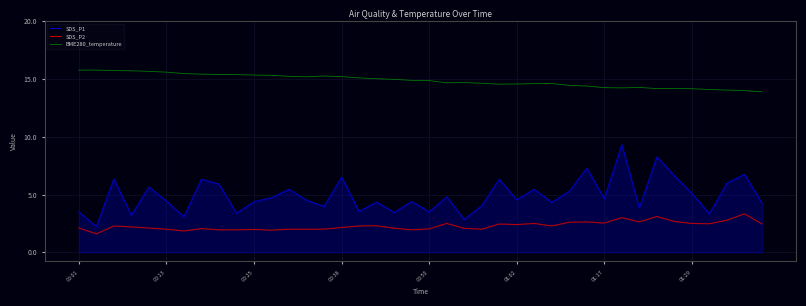

What are all the series names shown in the legend?

SDS_P1, SDS_P2, BME280_temperature